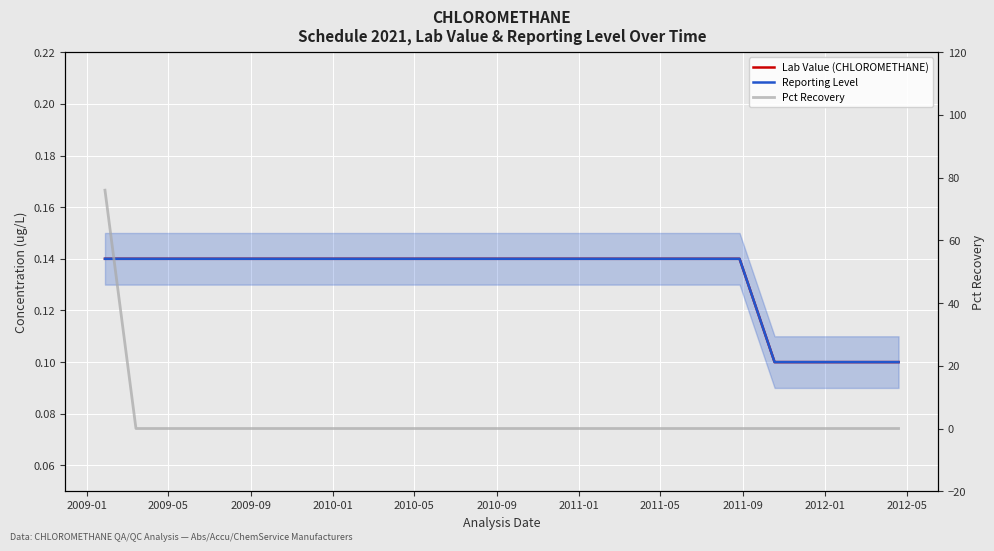

True or false: Reporting Level and Lab Value (CHLOROMETHANE) cross at least once.

False